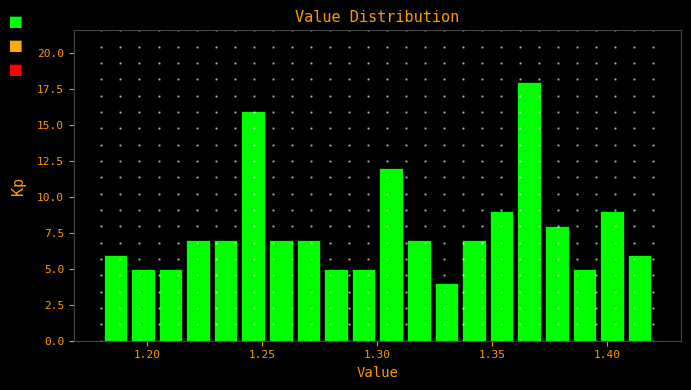

Read against the x-axis, roughly where is the centre of the tallest bar?

1.365